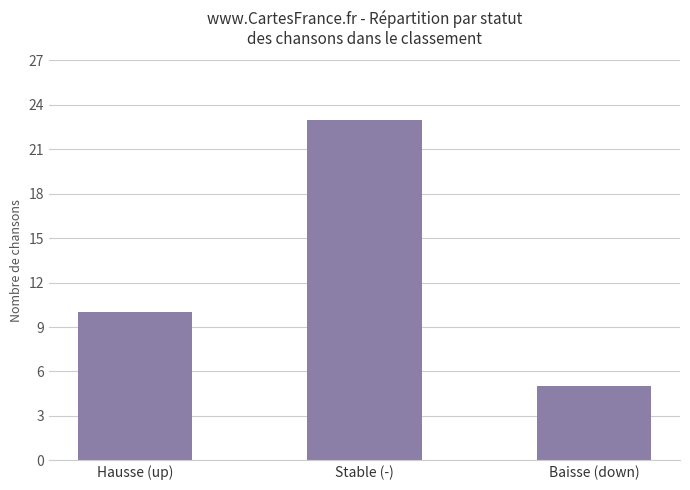

Is it true that the value at Stable (-) is 34?

False